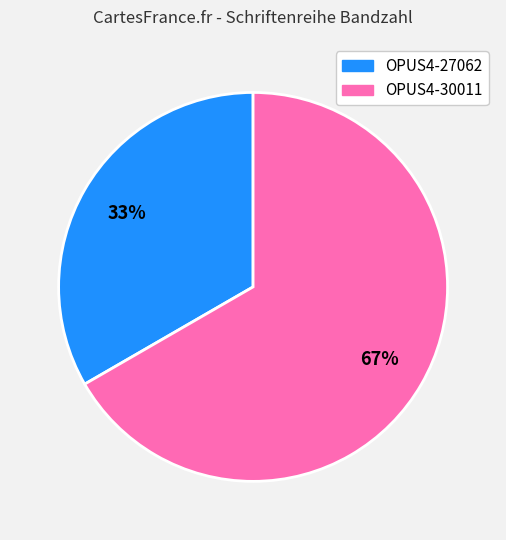

Is there any slice that represents more than half of the pie?

Yes